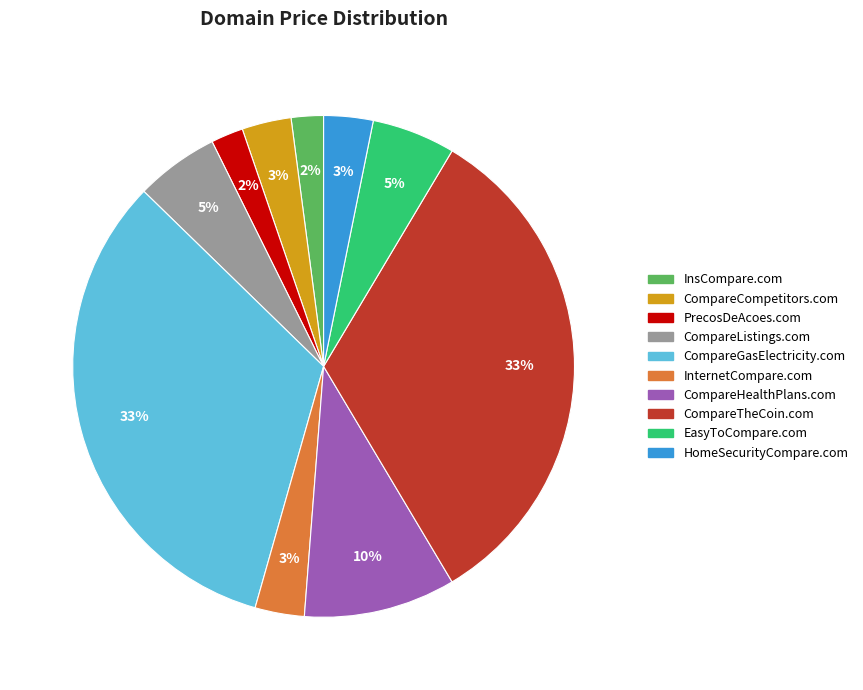

Which has a higher value, CompareListings.com or PrecosDeAcoes.com?

CompareListings.com